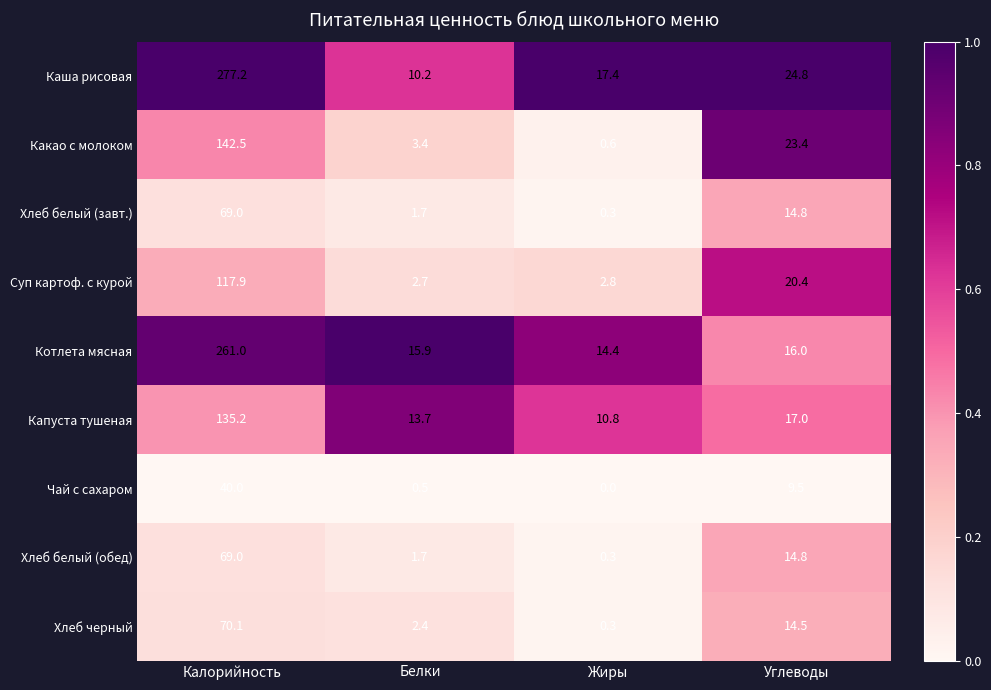

What is the sum of the Чай с сахаром values at Углеводы and Белки?

10.0